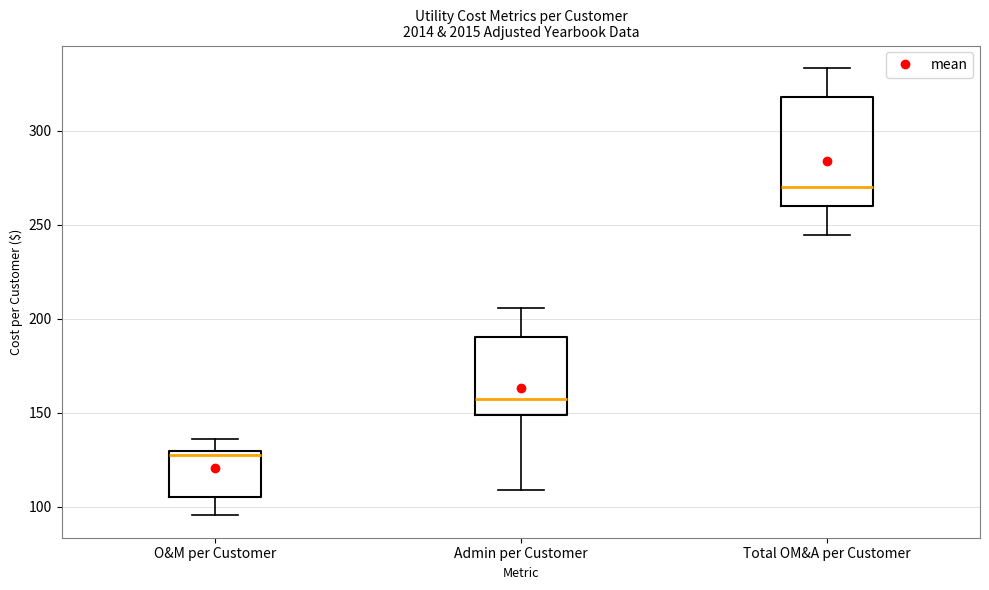

Which box is the tallest, from its lower edge to its upper edge?

Total OM&A per Customer